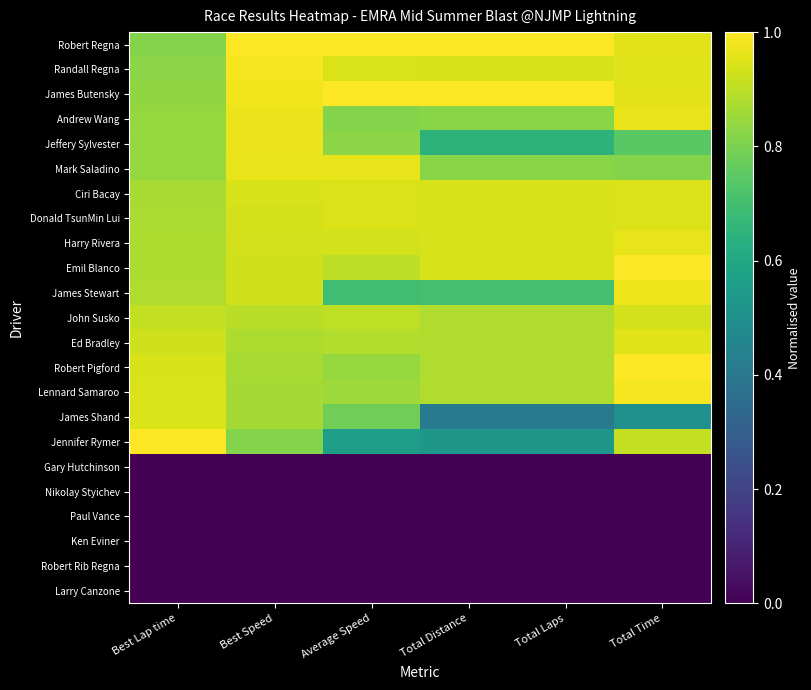

Which category has the highest value across all series?

Best Speed